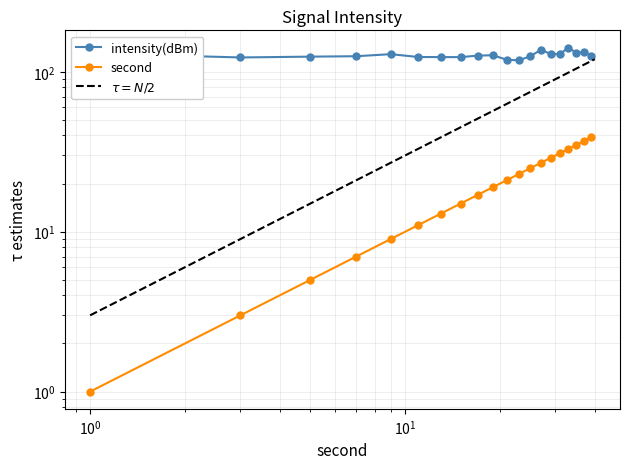

What value does the intensity(dBm) series have at 4?

124.5